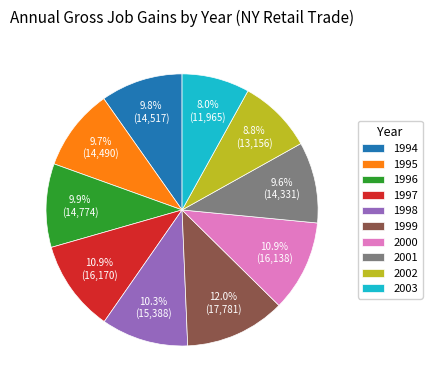

Is there a majority slice in this chart?

No